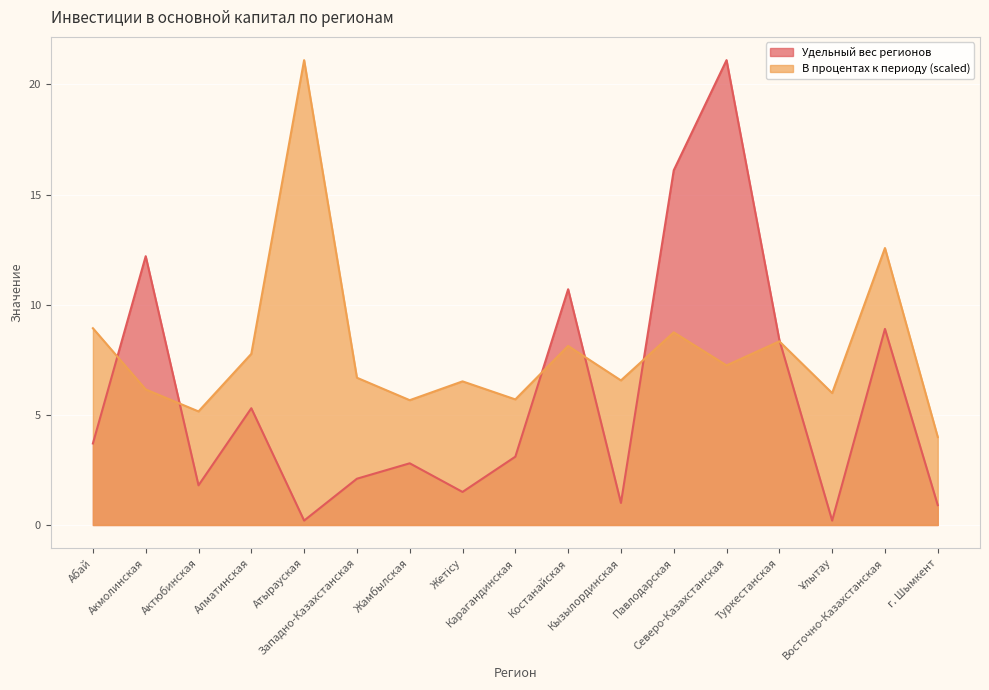

Which category has the highest value in the Удельный вес регионов series?

Северо-Казахстанская